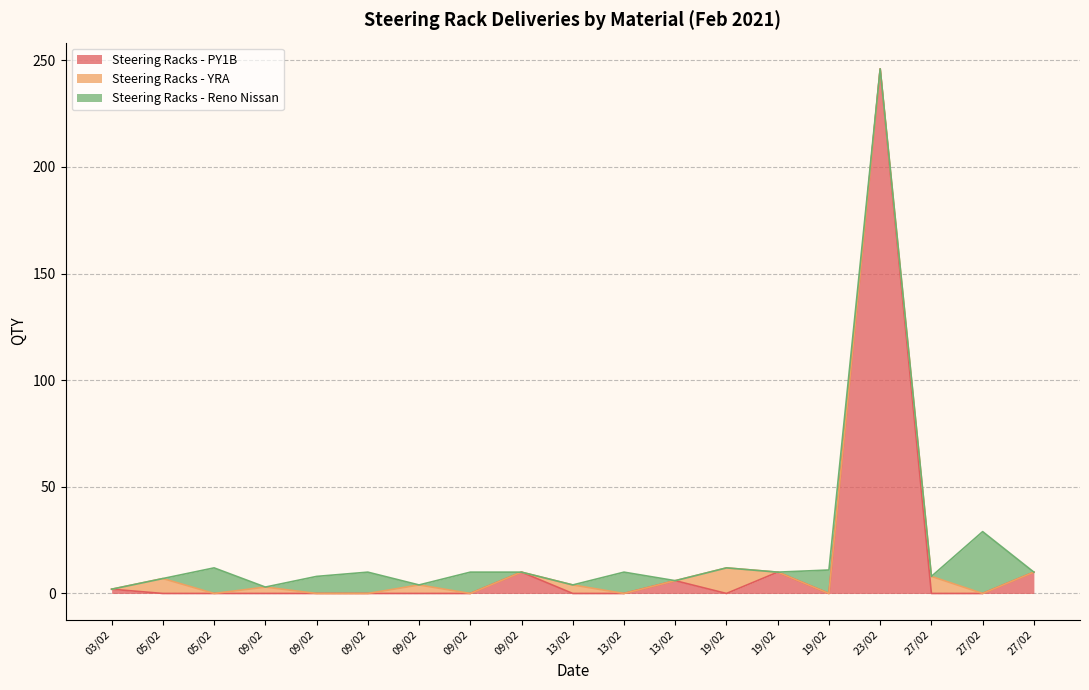

List the labels in order of Steering Racks - PY1B value, smallest first.

05/02, 05/02, 09/02, 09/02, 09/02, 09/02, 09/02, 13/02, 13/02, 19/02, 19/02, 27/02, 27/02, 03/02, 13/02, 09/02, 19/02, 27/02, 23/02